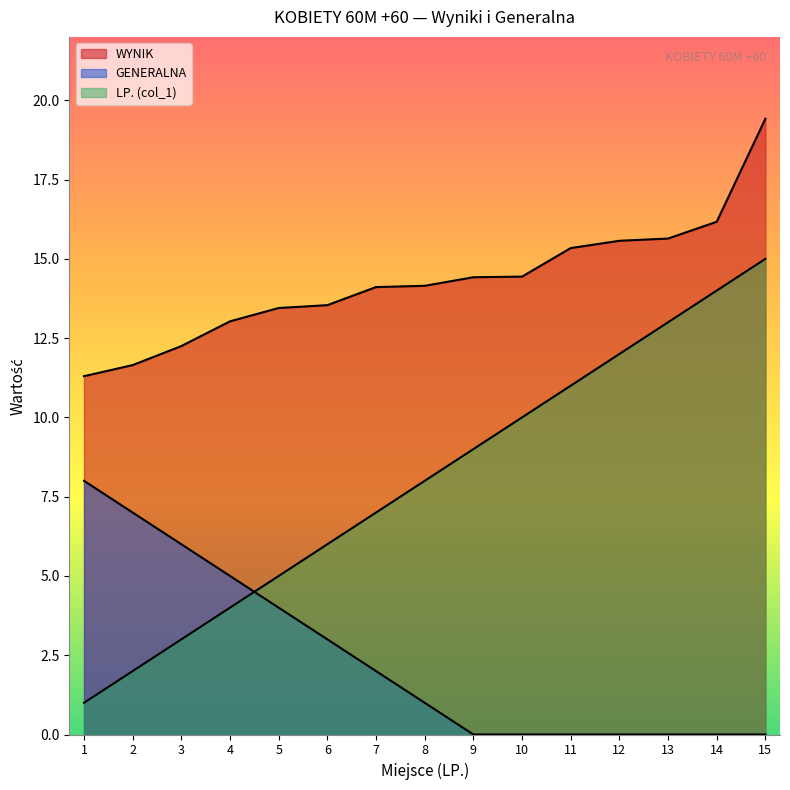

What is the difference between the LP. (col_1) values at 4 and 11?

7.0